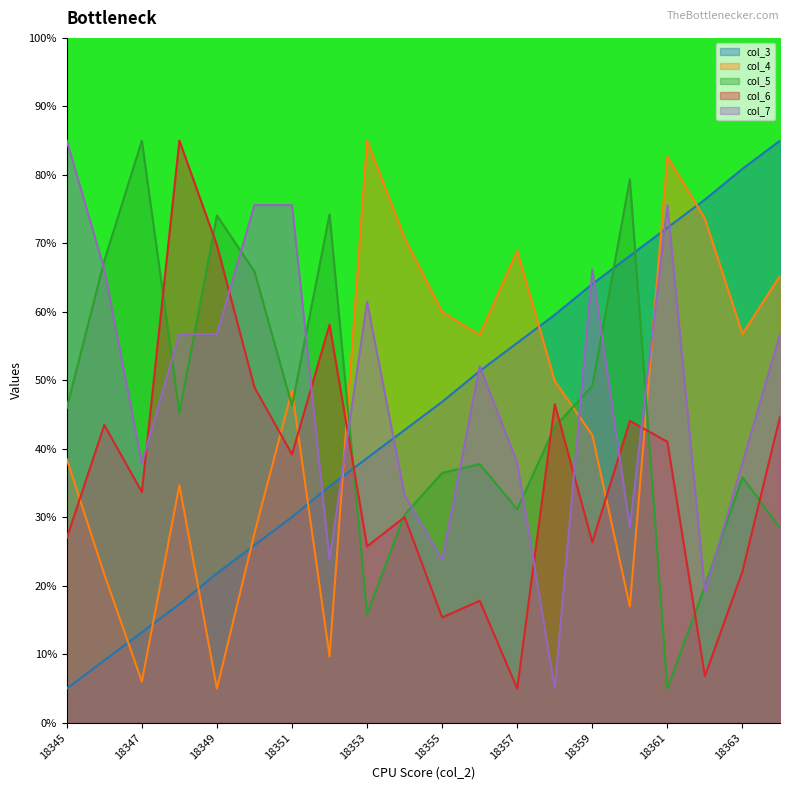

In col_6, how many points are higher than both neighbors (excluding endpoints)?

7